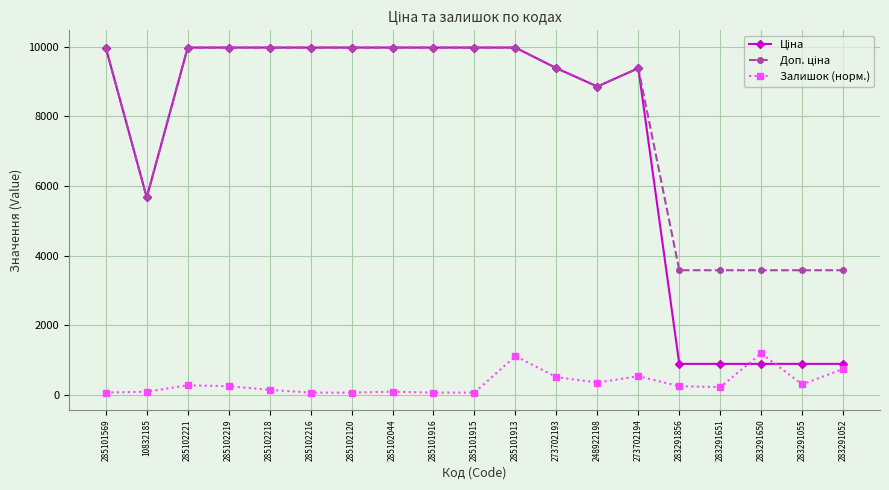

At which category is the sum across all series the highest?

285101913